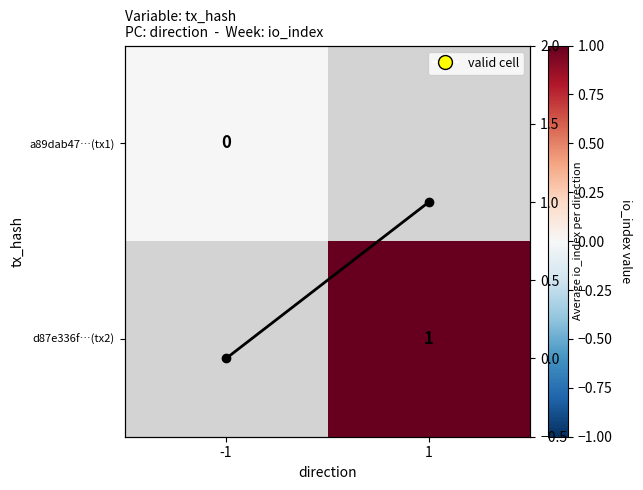

Is it true that Mean io_index per direction equals 1.0 at 1?

True